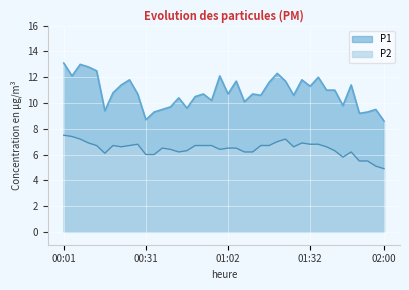

How many values in the P1 series exceed 10?

29